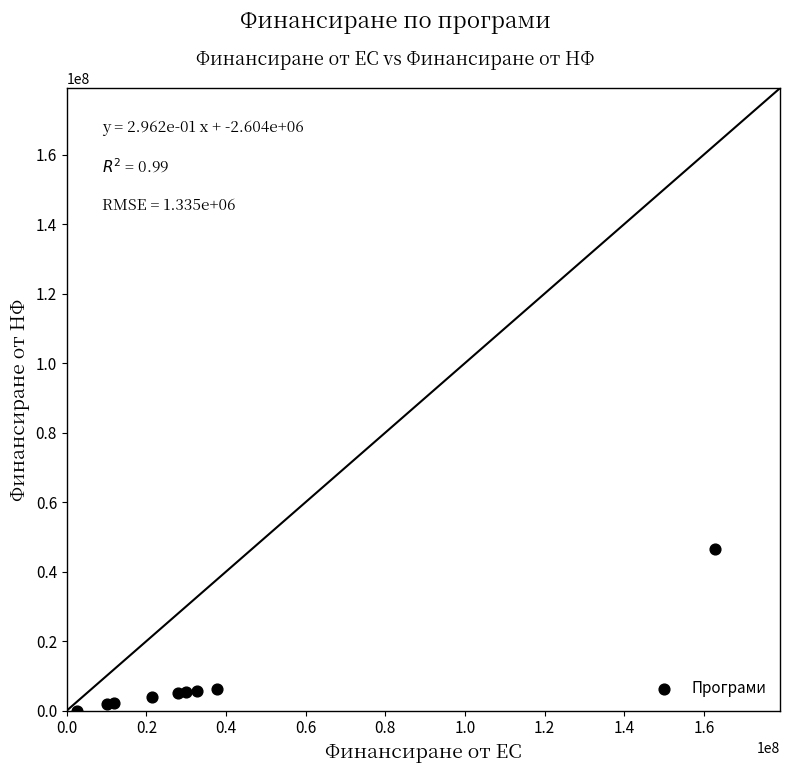

What is the range of Y values (max minus min)?

46534168.6